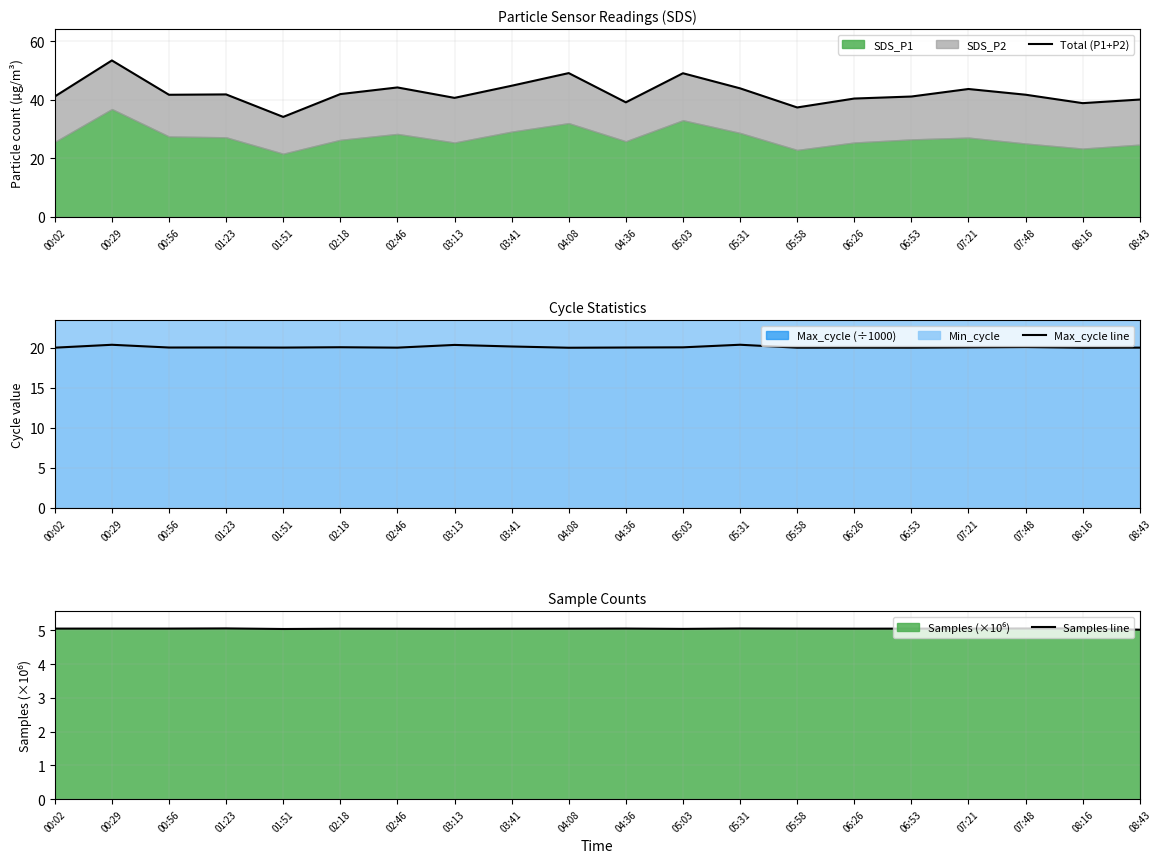

What value does the Max_cycle line series have at 07:48?

20.1